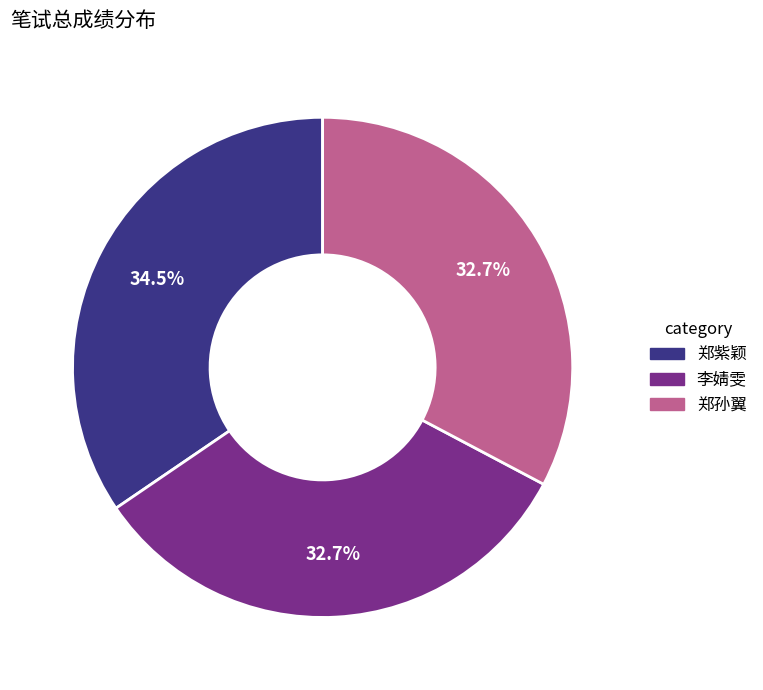

To the nearest percent, what is the difference between the 郑紫颖 and 郑孙翼 slice percentages?

2%